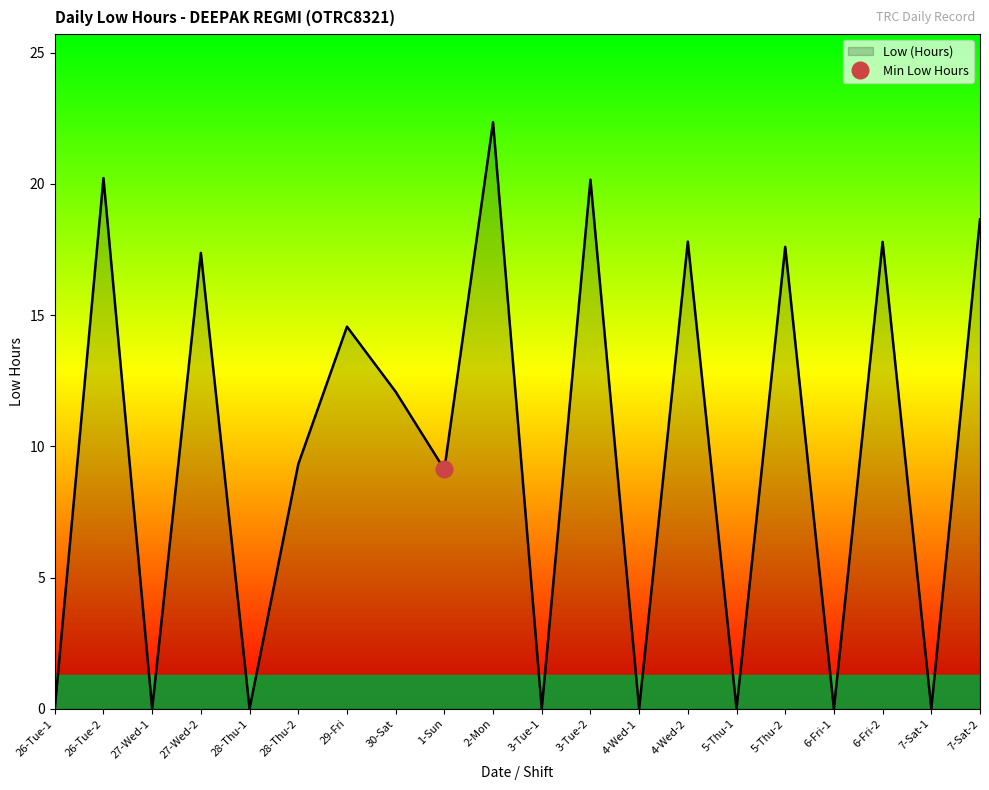

Where is the data nearest to the value 11?

30-Sat